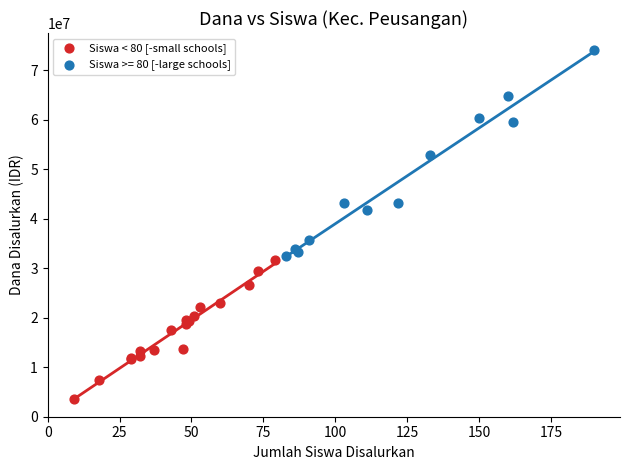

Which series contains the lowest Y value?

Siswa < 80 [-small schools]